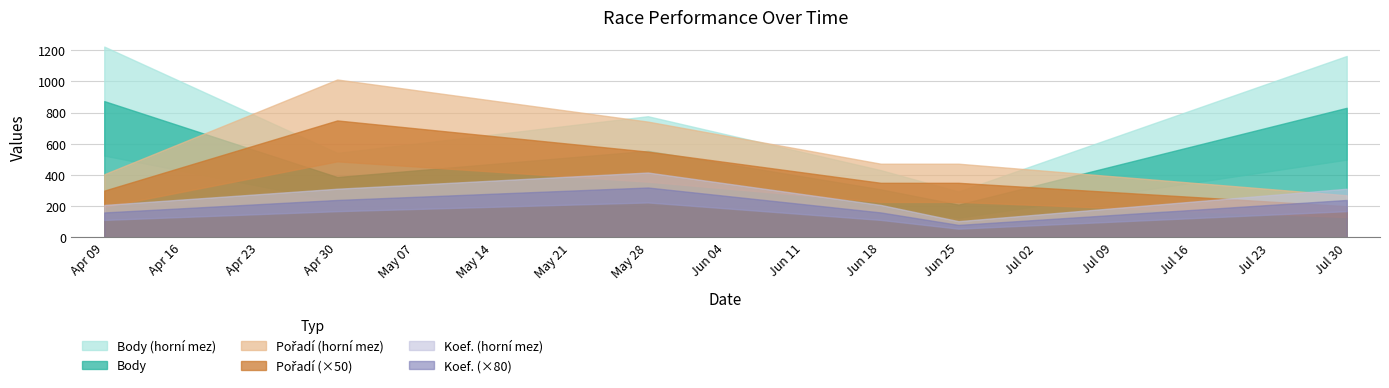

What is the sum of the Koef. values at 2011-04-30 and 2011-07-30?

6